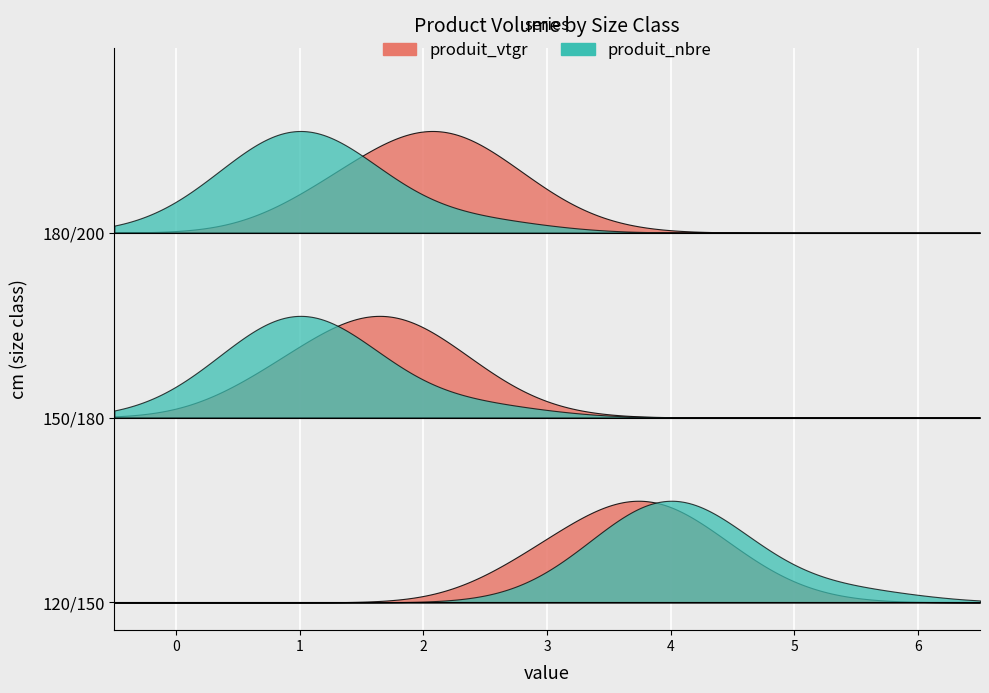

Which series changed the most between 120/150 and 180/200?

produit_nbre